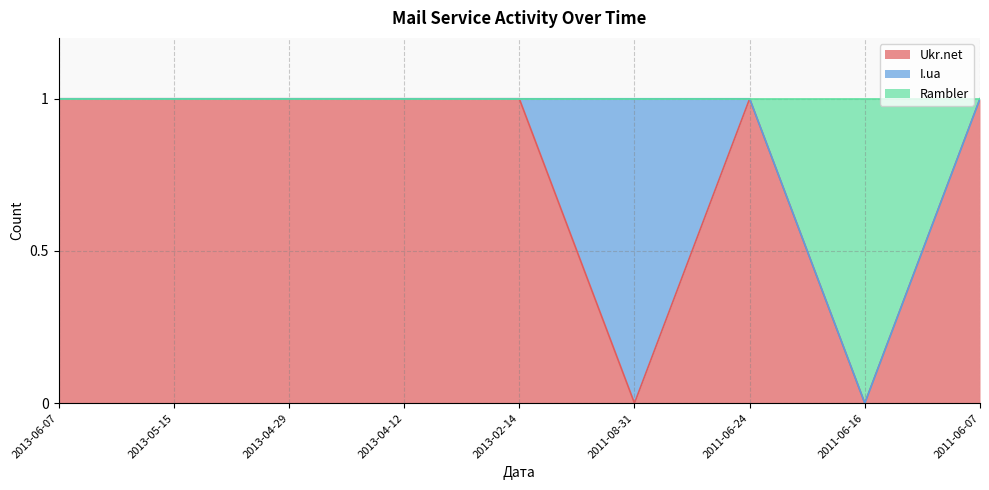

Does the chart display data point markers on the line(s)?

No